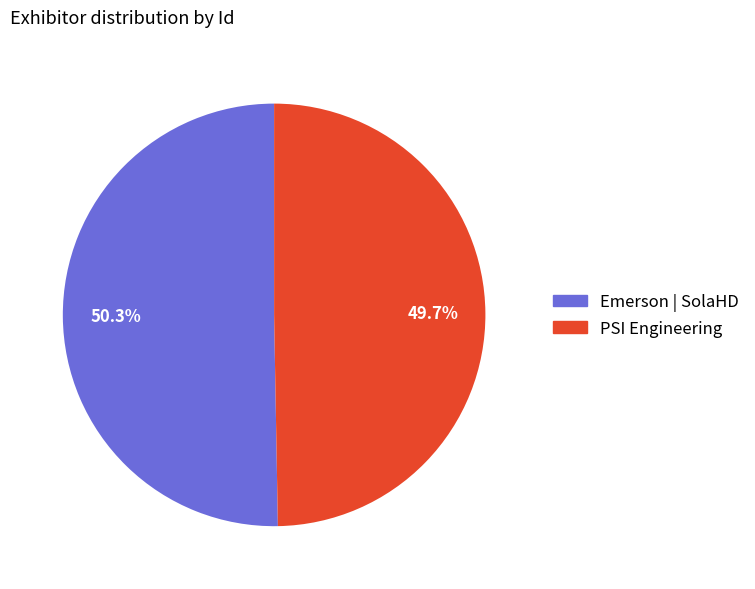

What percentage is the PSI Engineering slice, to the nearest percent?

50%